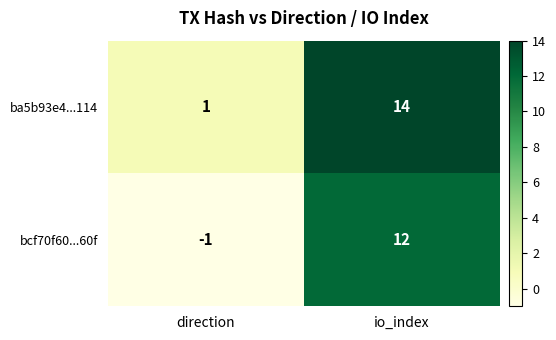

The value of bcf70f60...60f at io_index is 6. True or false?

False